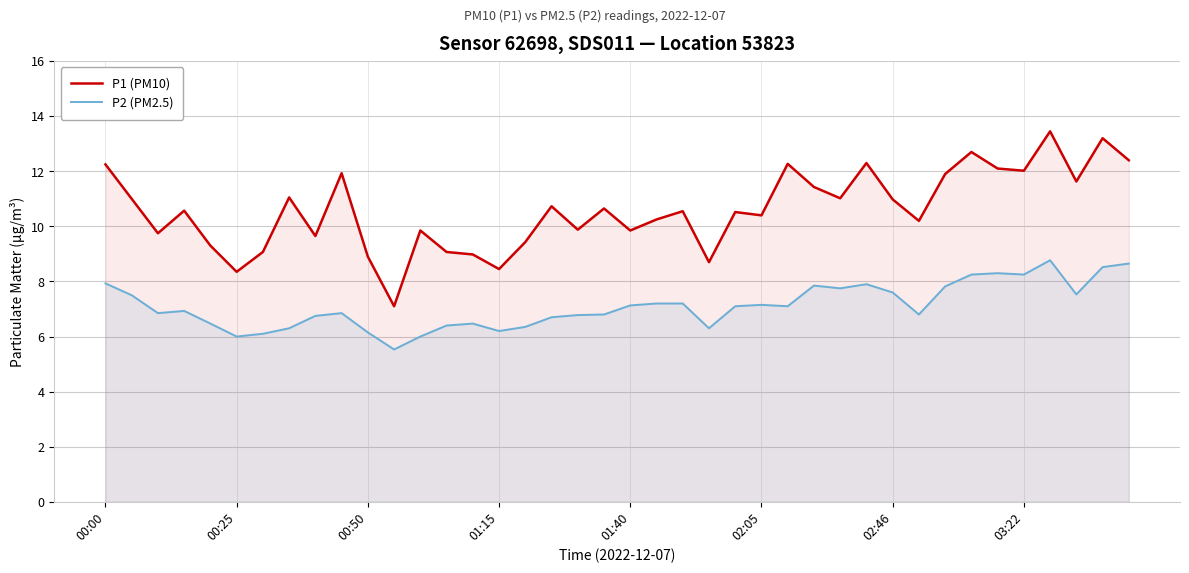

What is the total value across all series at 24?

17.6